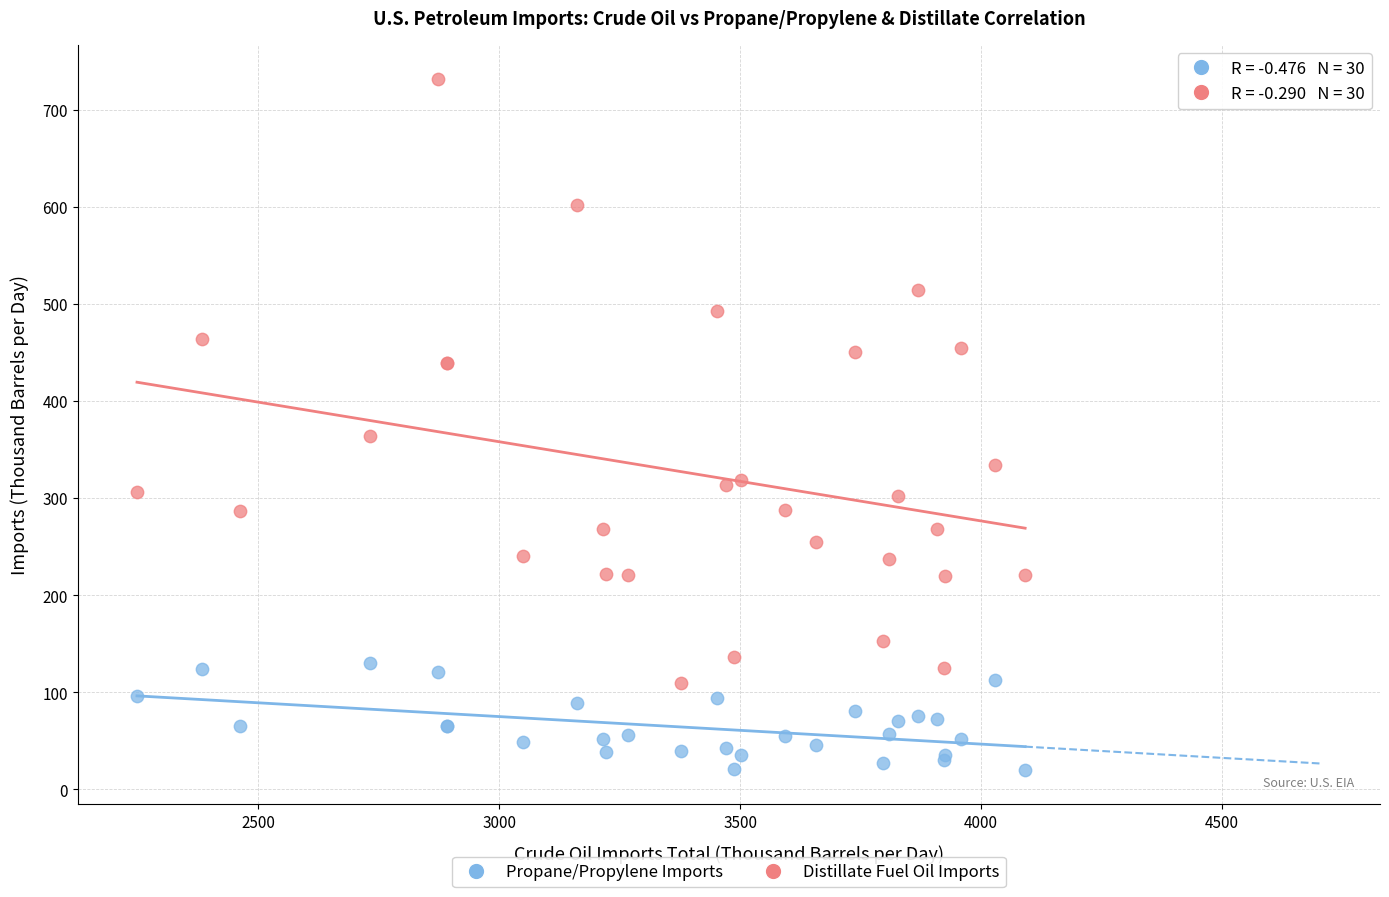

Across all series, what Y value is closest to 375?

364.2